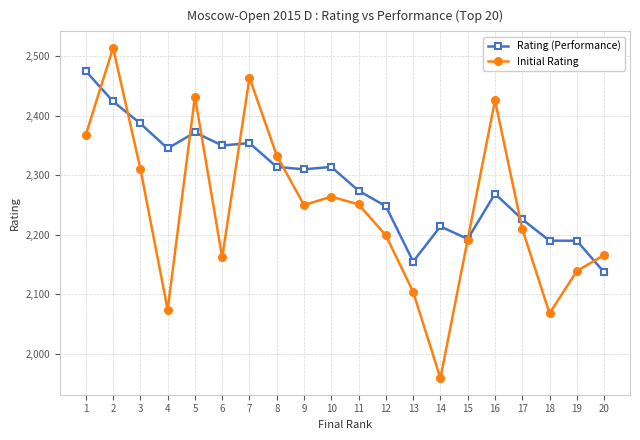

Is this an area chart (filled region under the line)?

No